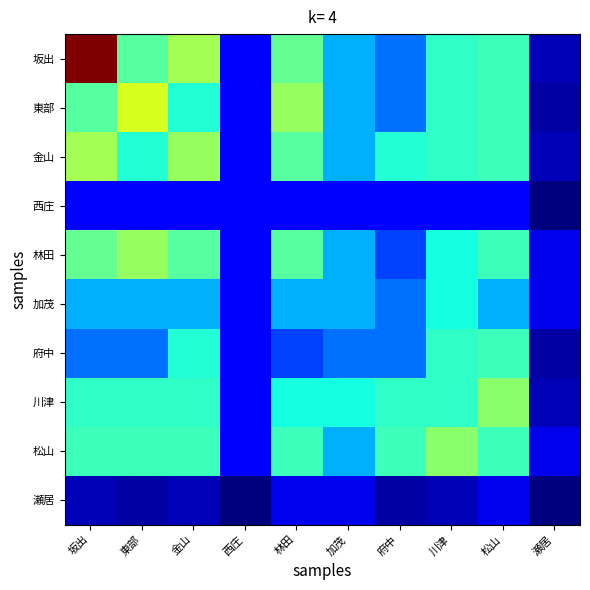

Which series has the largest total across all categories?

坂出